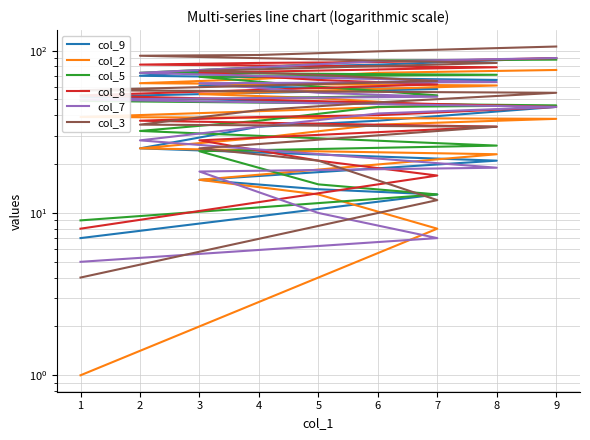

What is the maximum value shown in the chart?

106